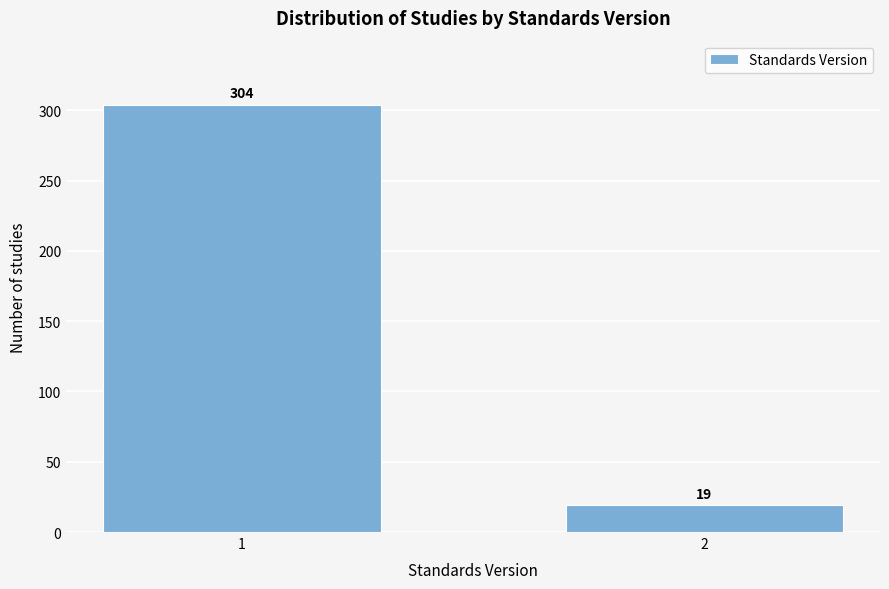

Reading left to right, list all the values displayed in this chart.

1=304	2=19